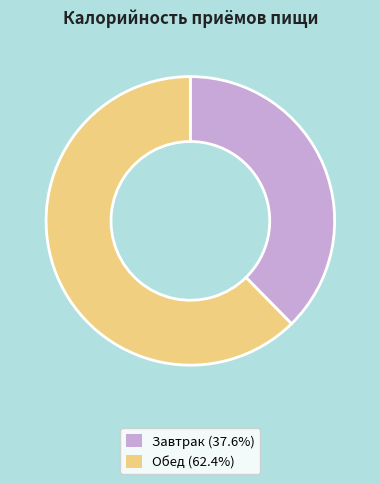

Which has a higher value, Обед or Завтрак?

Обед